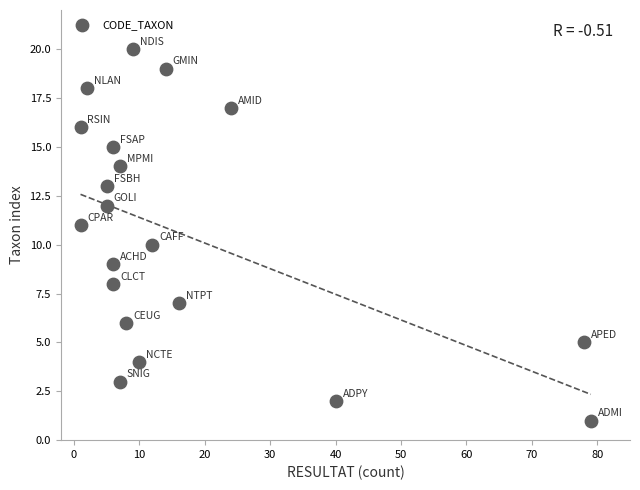

What is the range of X values (max minus min)?

78